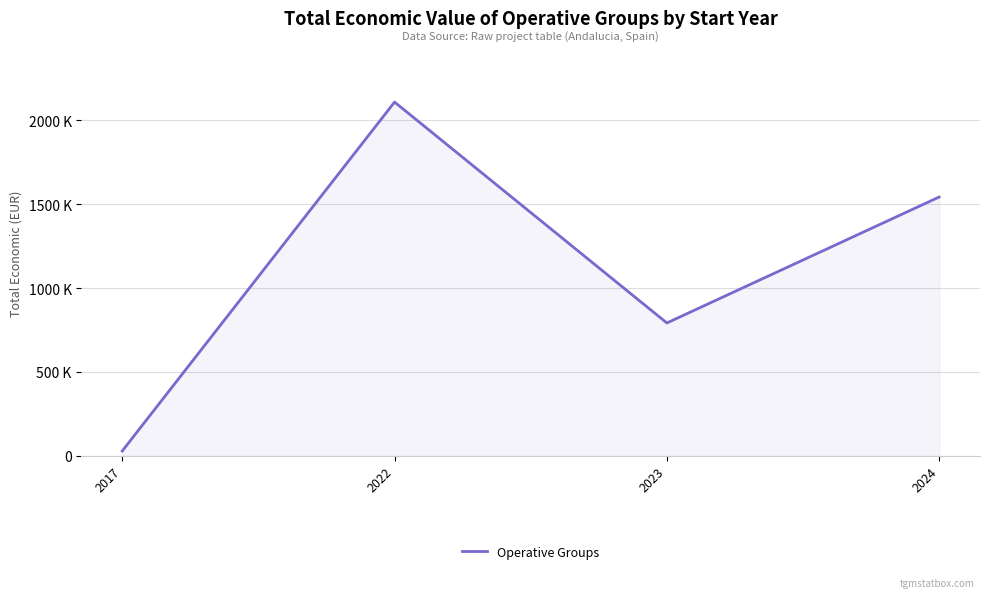

Does the chart have visible grid lines?

Yes